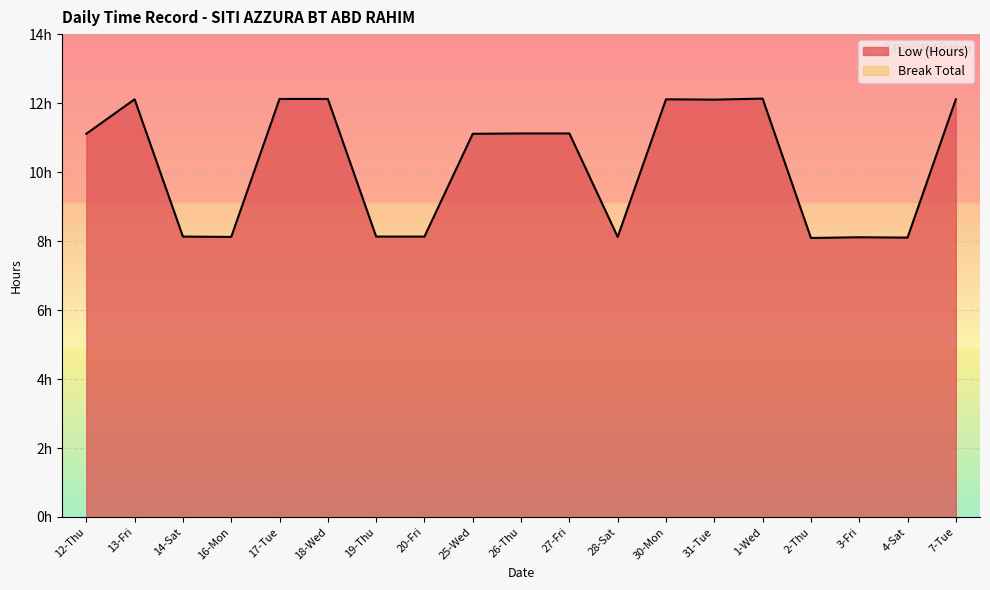

True or false: there are more than 1 points higher than both neighbors.

True